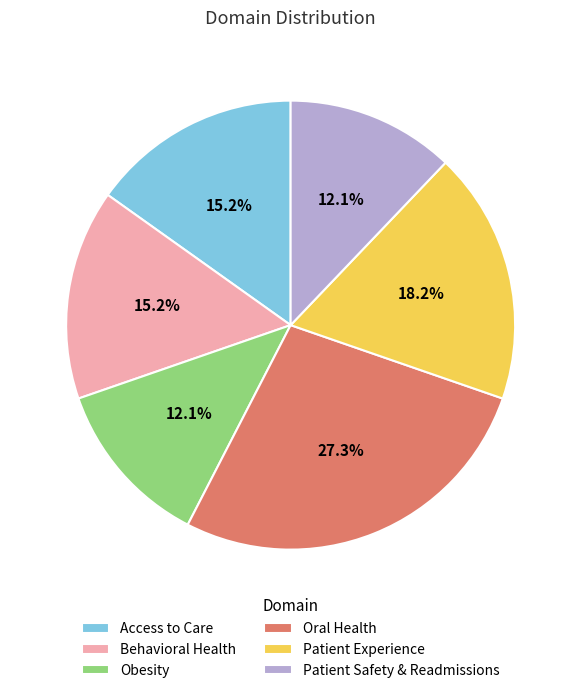

Is there any slice that represents more than half of the pie?

No